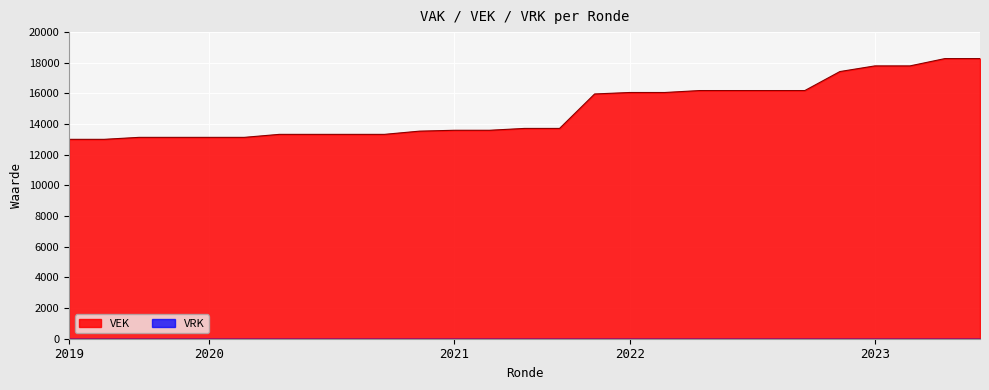

Reading left to right, list all the values displayed in this chart.

13006	13006	13135	13135	13135	13135	13330	13330	13330	13330	13540	13597	13597	13718	13718	15965	16061	16061	16188	16188	16188	16188	17427	17796	17796	18274	18274